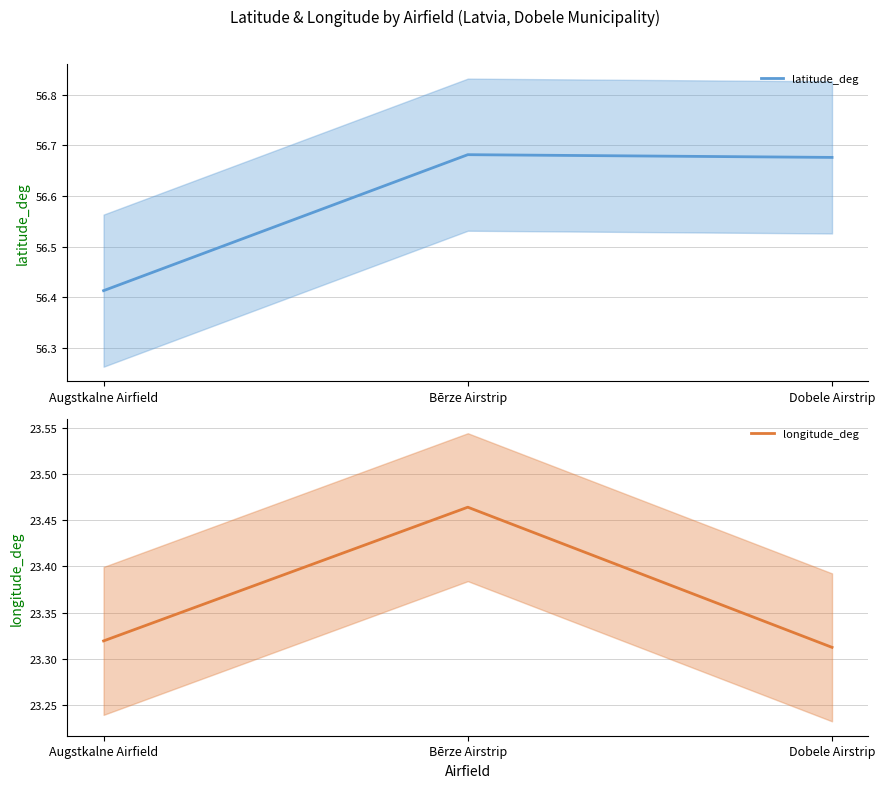

At how many categories does at least one series exceed 31?

3